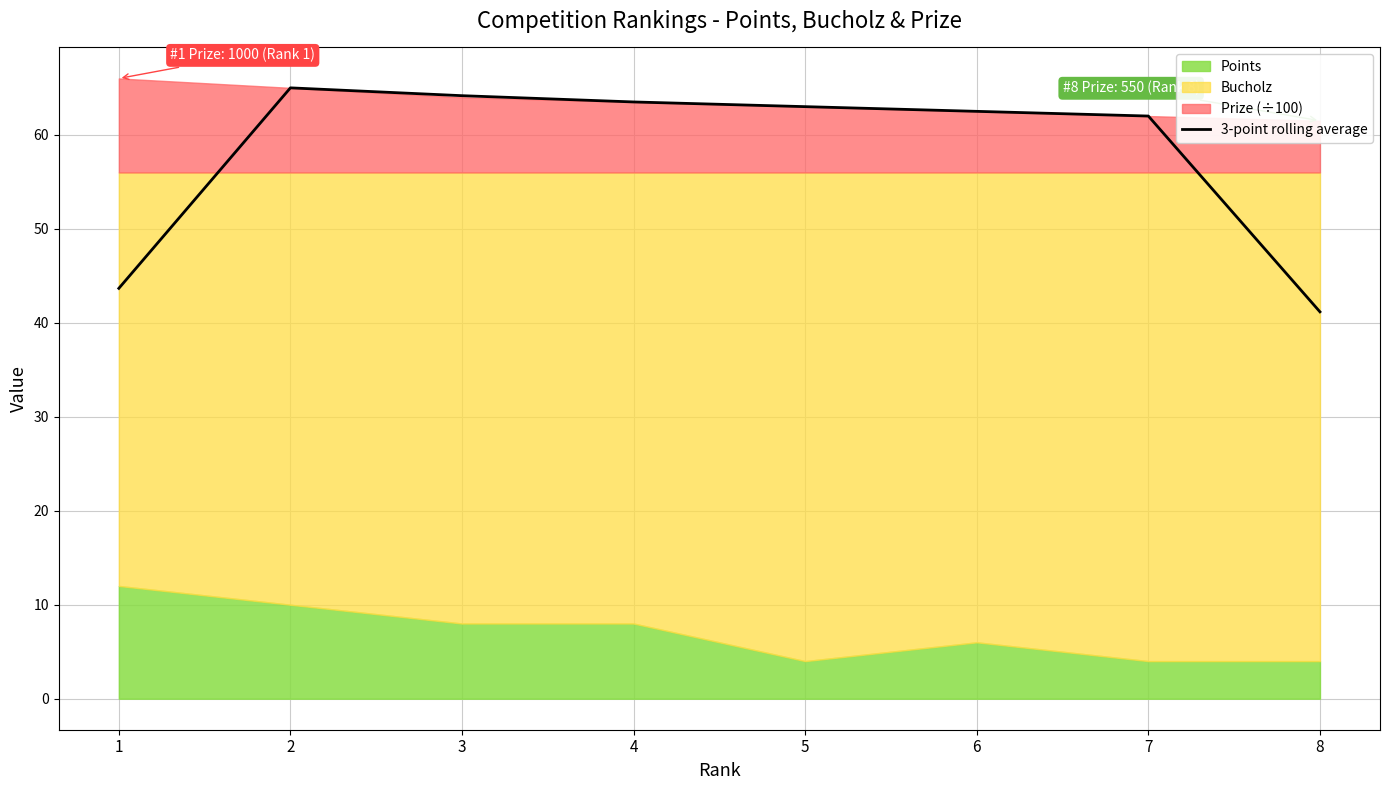

True or false: the data has more than 1 interior local peaks.

False